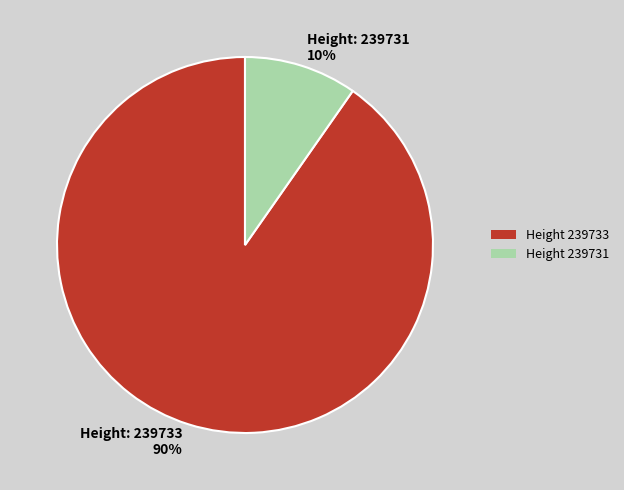

To the nearest percent, what portion does Height: 239733 90% represent?

90%